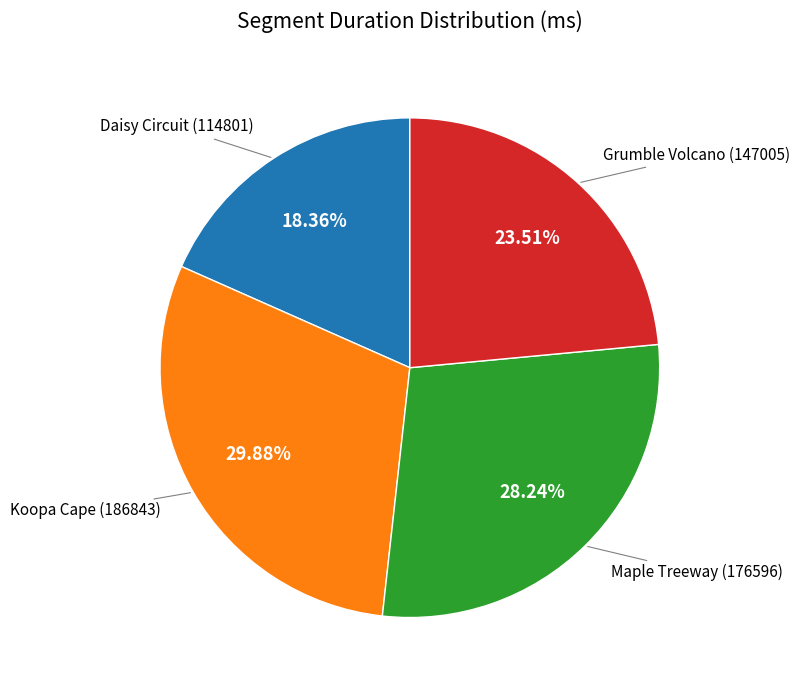

Is there a majority slice in this chart?

No